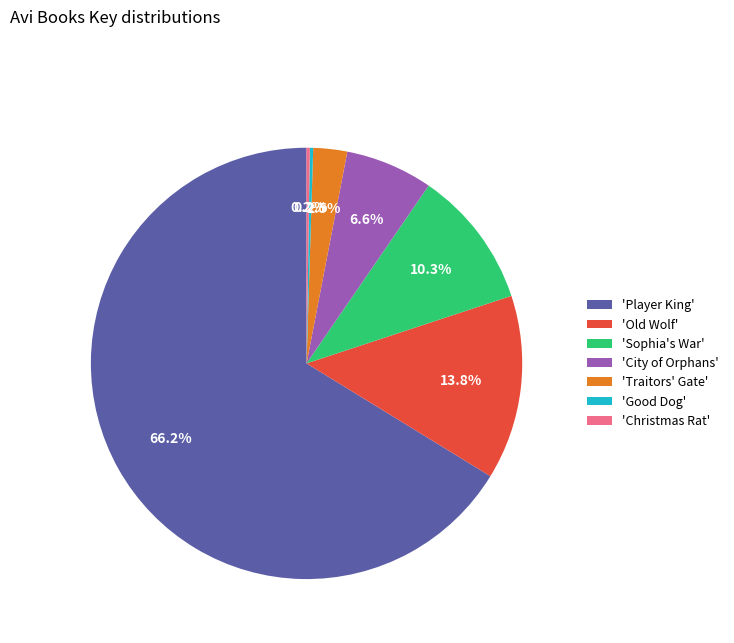

What is the largest slice in the pie chart?

'Player King'